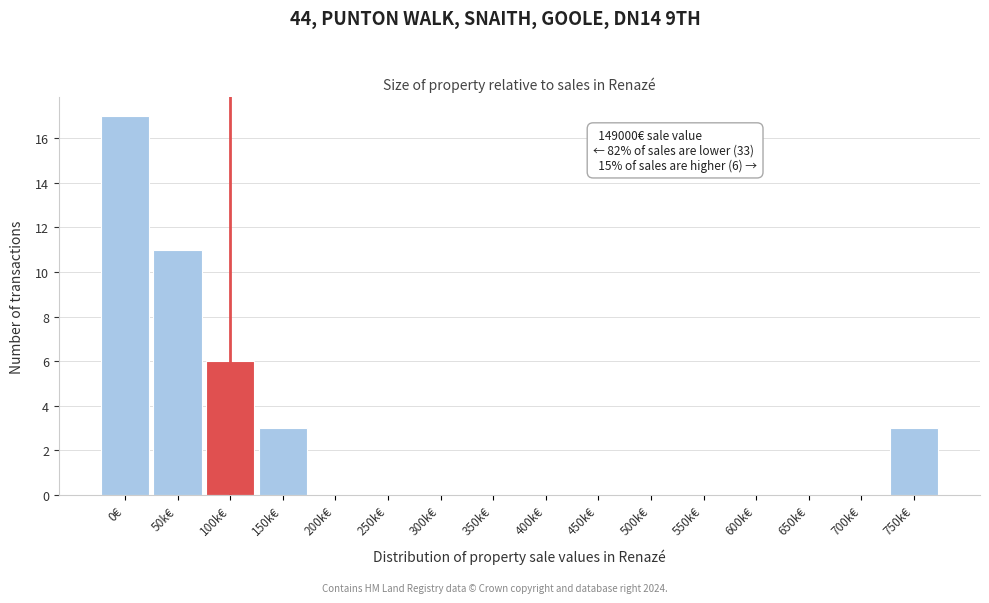

Reading left to right, transcribe all the data shown in this chart.

0€=17	50k€=11	100k€=6	150k€=3	200k€=0	250k€=0	300k€=0	350k€=0	400k€=0	450k€=0	500k€=0	550k€=0	600k€=0	650k€=0	700k€=0	750k€=3